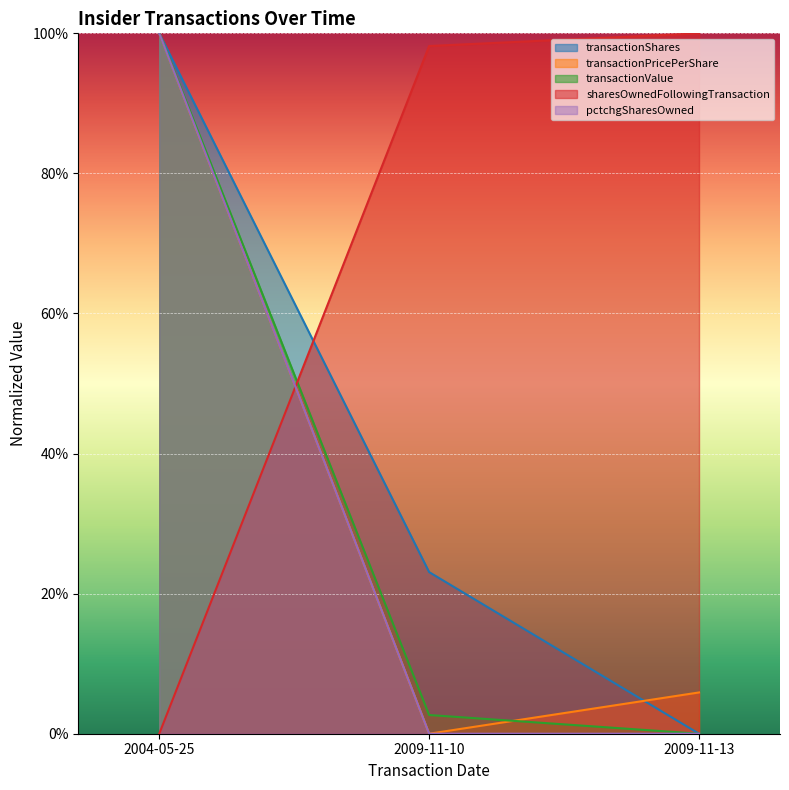

What is the difference between the highest and lowest values at 2009-11-10?

1.0